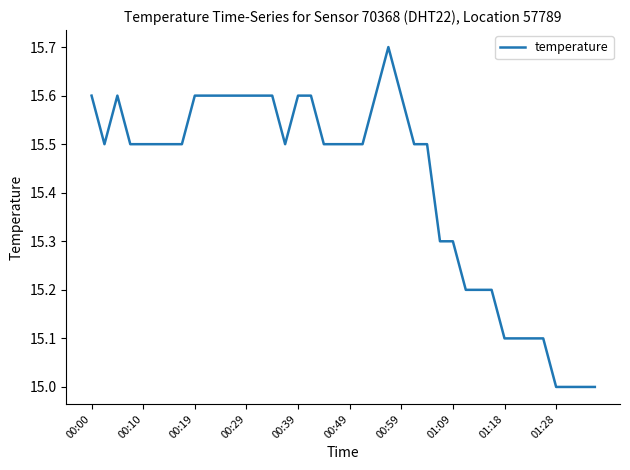

True or false: the data has more than 1 interior local peaks.

True